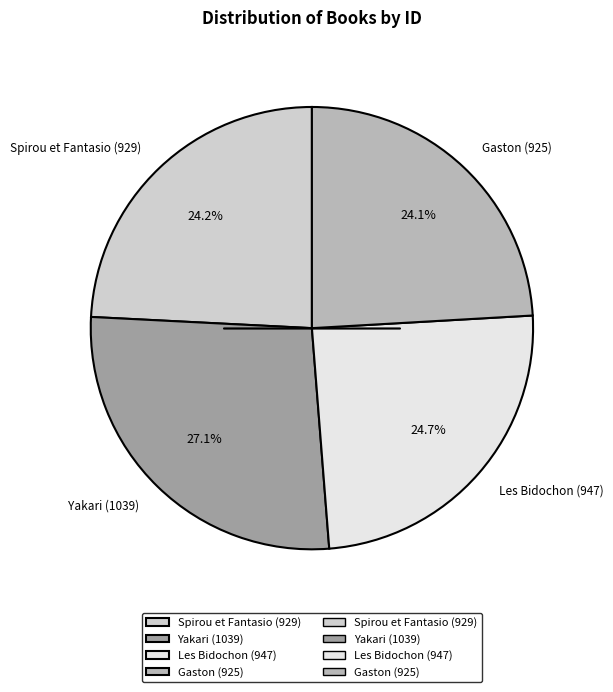

Is it true that Yakari (1039) is 38% of the pie?

False